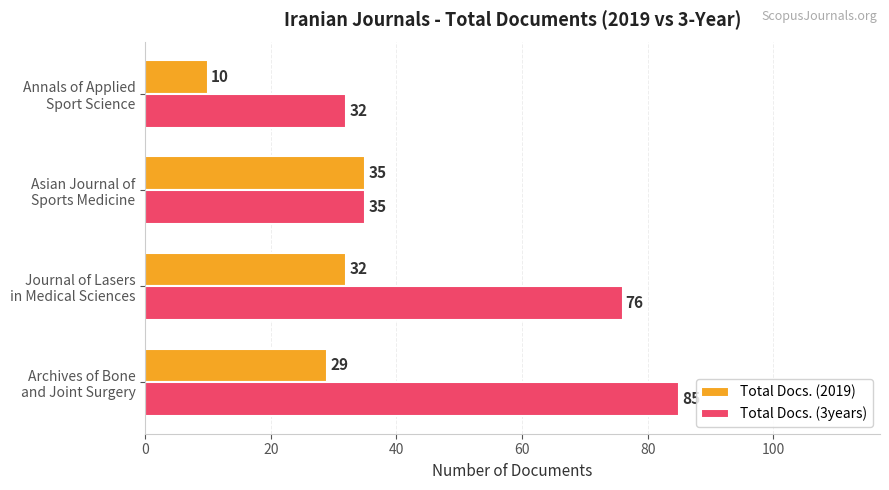

At how many categories does at least one series exceed 63?

2